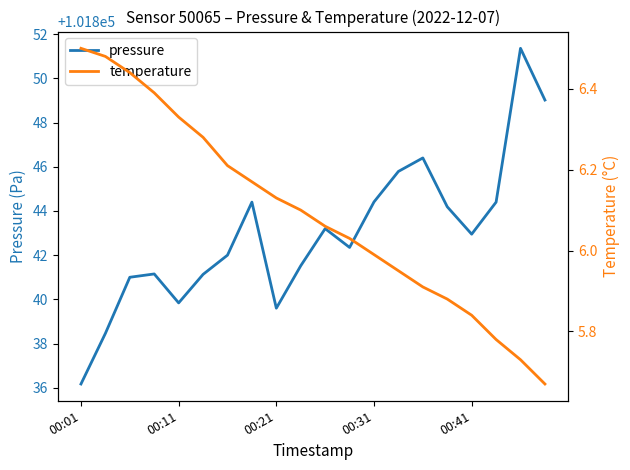

The pressure series shows 167392.8 at 00:21. True or false?

False